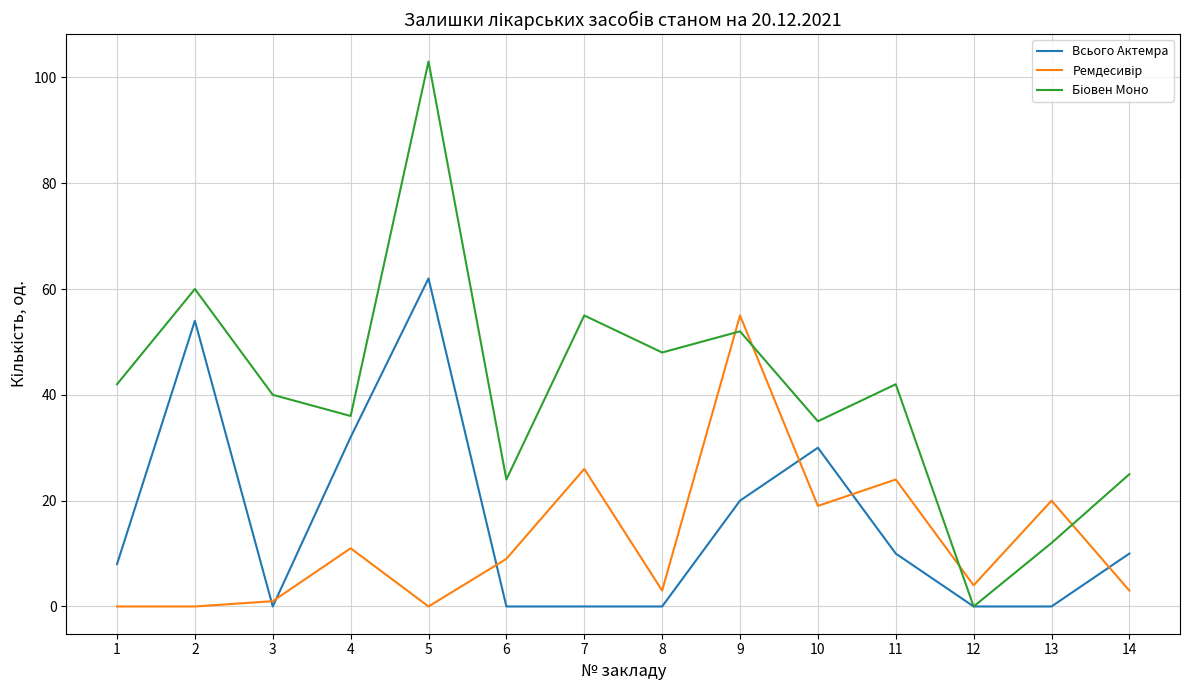

Between 8 and 10, which series saw the biggest shift?

Всього Актемра